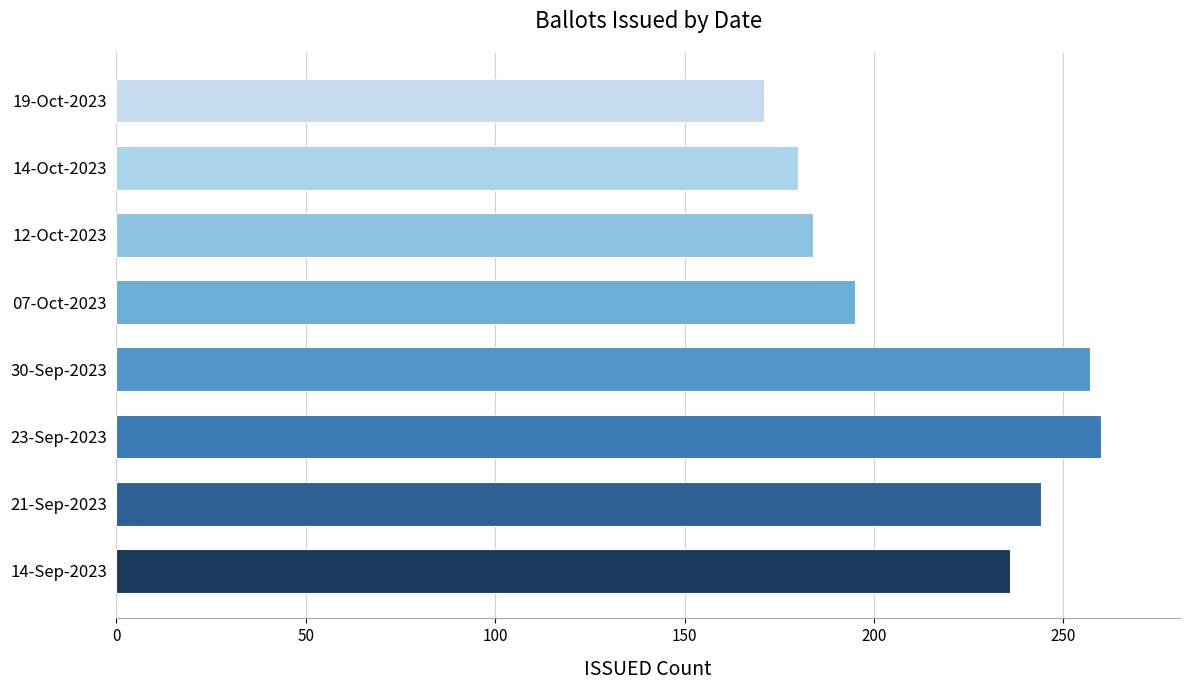

How many bars are there in total?

8